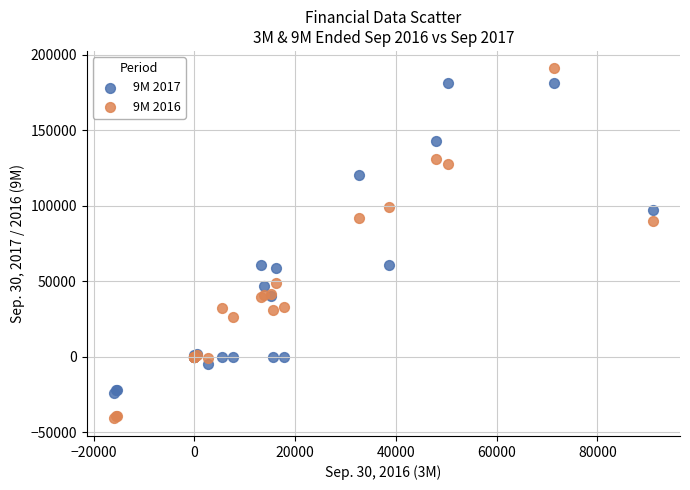

What is the X range (max minus min) for the scatter plot?

107122.0